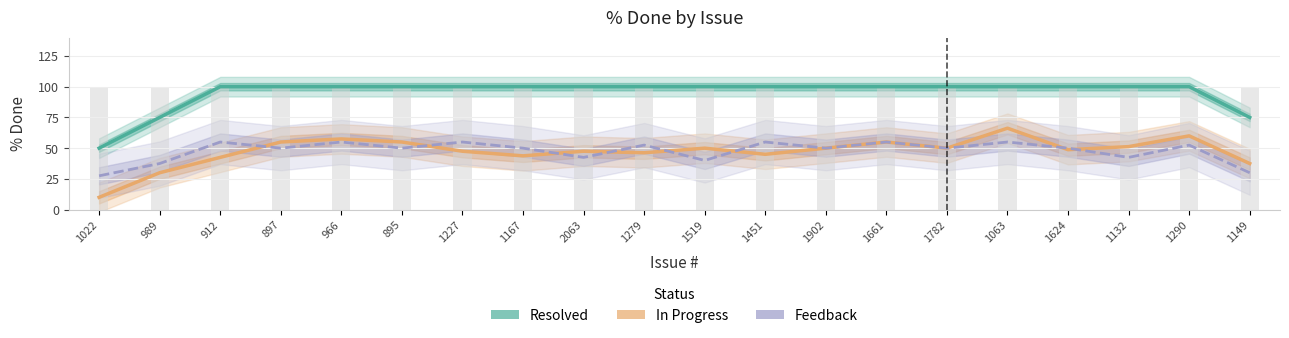

What is the value of the Resolved bar at the 2nd from the left?

75.0